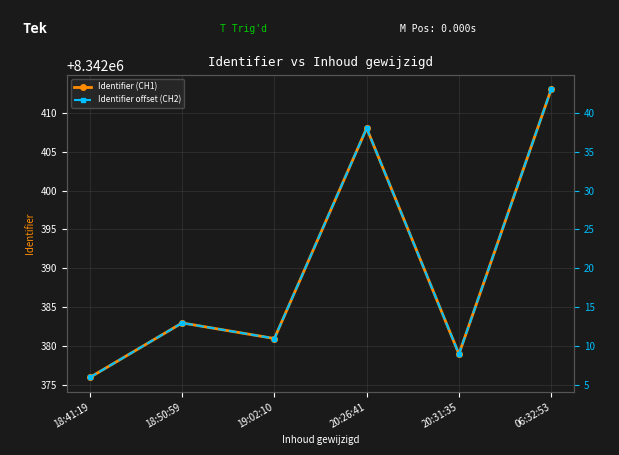

The Identifier offset (CH2) series shows 9 at 20:31:35. True or false?

True